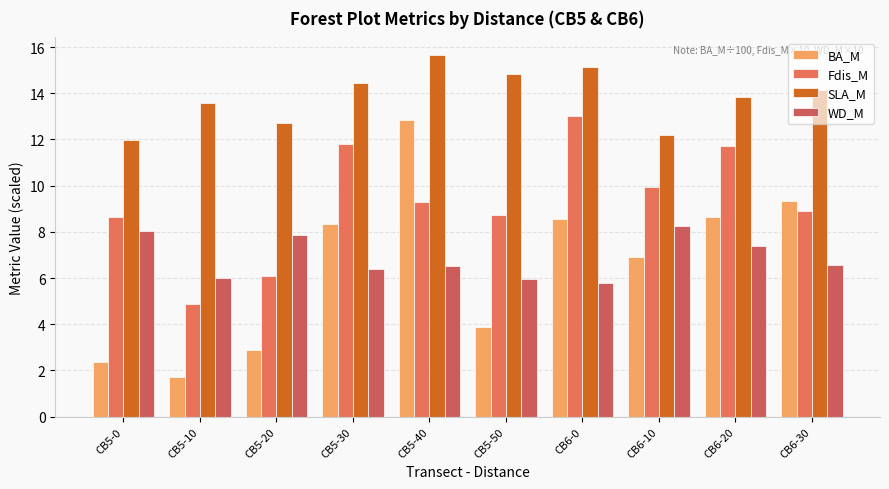

Is it true that Fdis_M equals 7.4 at CB5-30?

False